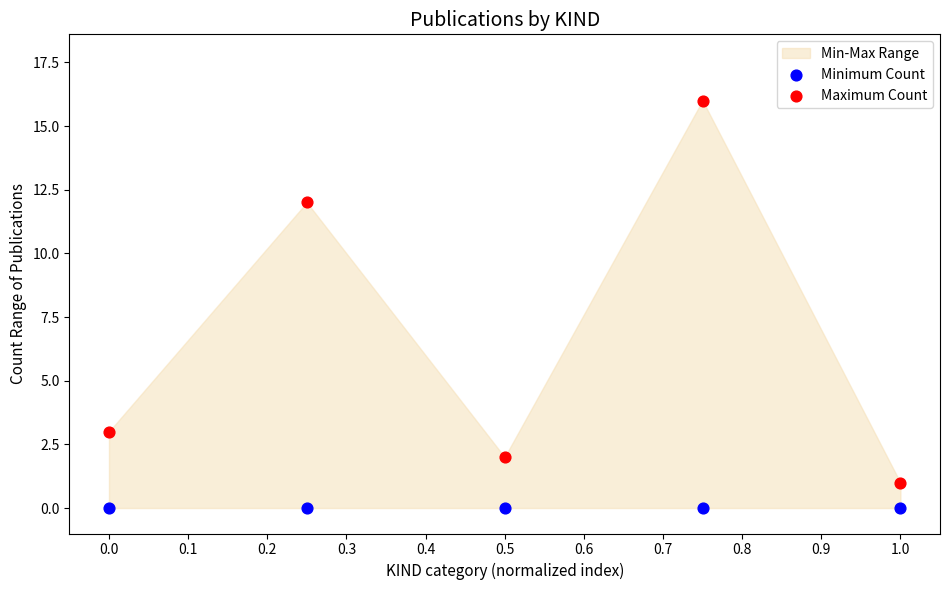

Which series contains the highest Y value?

Maximum Count